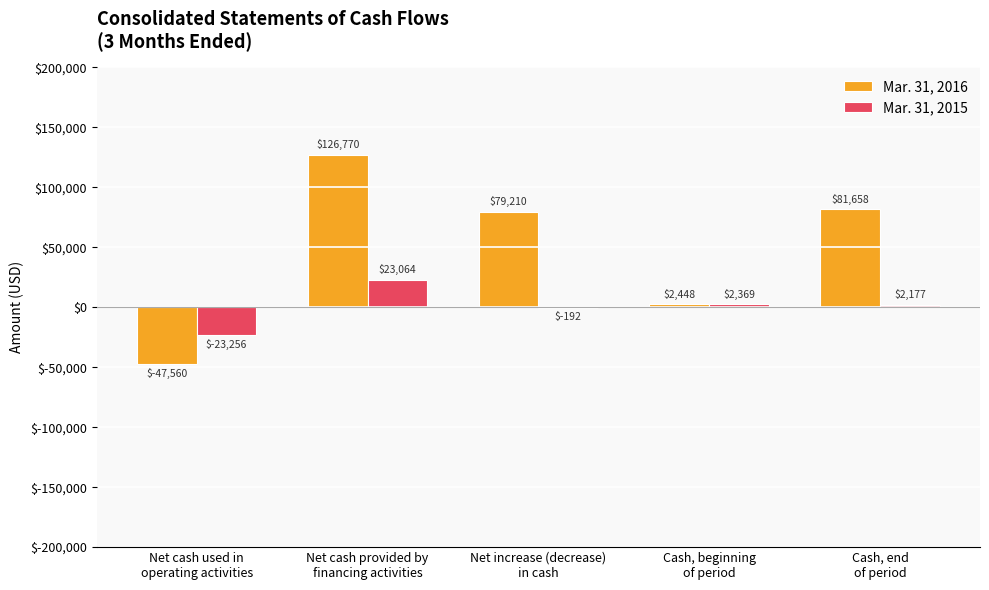

What is the approximate value of Mar. 31, 2015 at Cash, beginning
of period, to the nearest 10?

2370